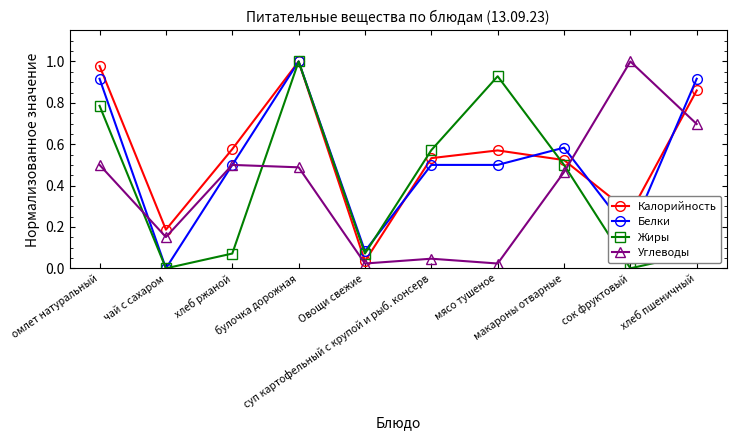

What is the value of the Углеводы point at the 10th from the left?

0.7